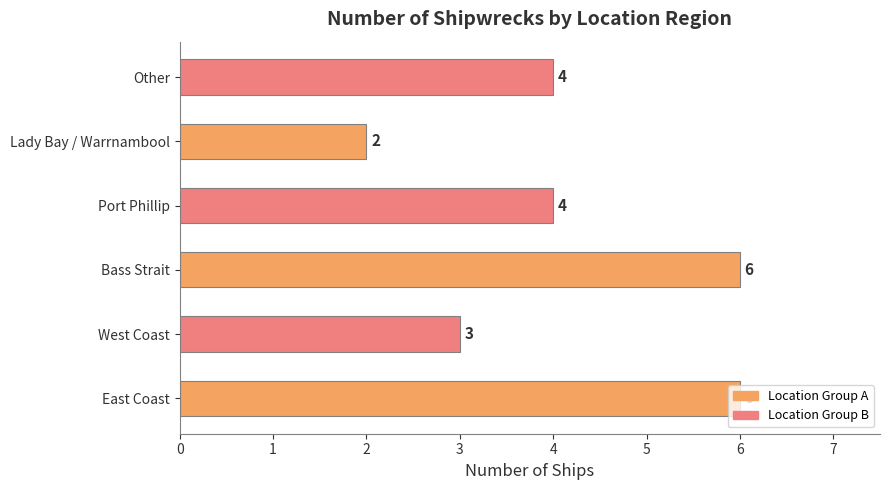

What is the difference between the maximum and minimum values?

4